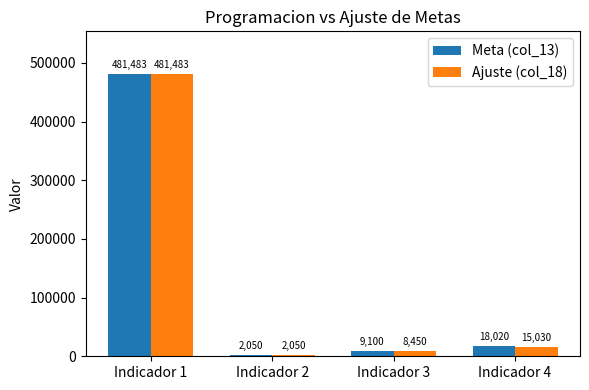

Between Indicador 1 and Indicador 4, which series saw the biggest shift?

Ajuste (col_18)